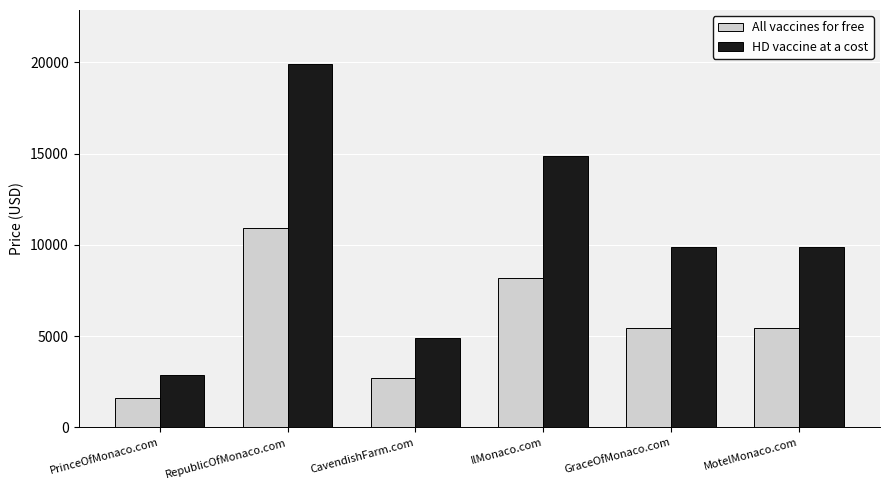

How many groups of bars are there?

6